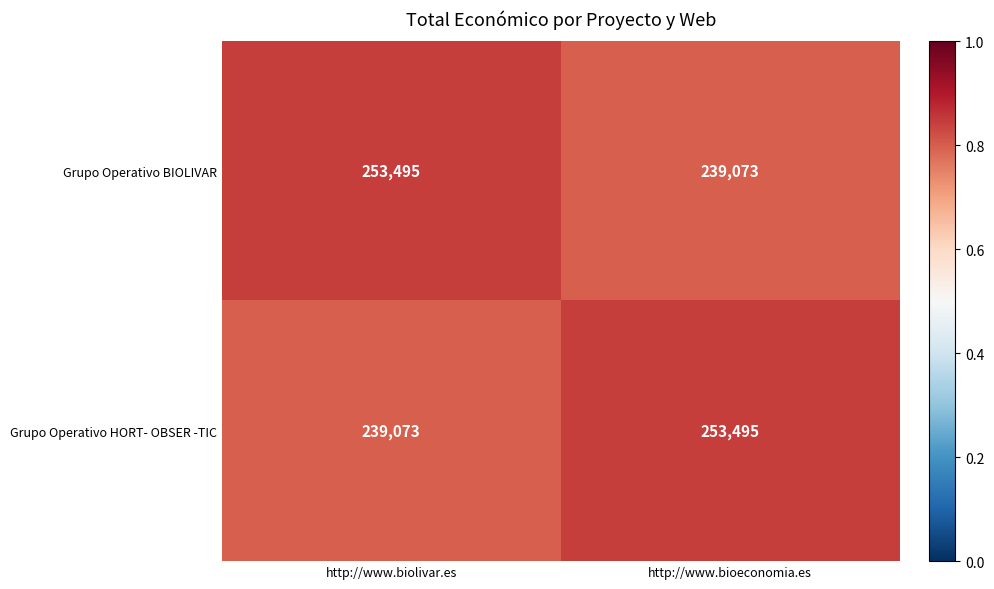

Reading right to left, list all the values displayed in this chart.

Grupo Operativo BIOLIVAR: 239073	253495
Grupo Operativo HORT- OBSER -TIC: 253495	239073